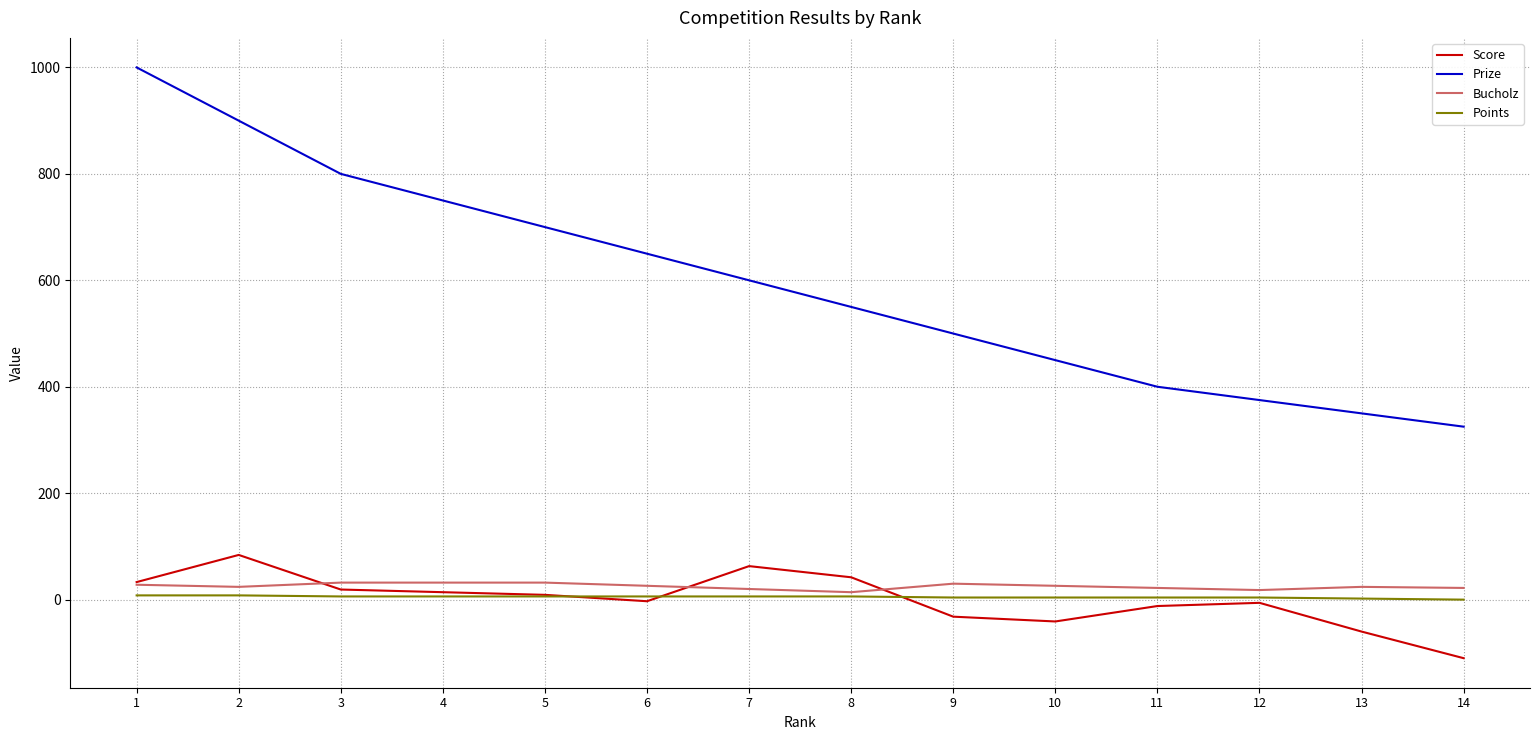

How many Points values are between 4 and 6?

10